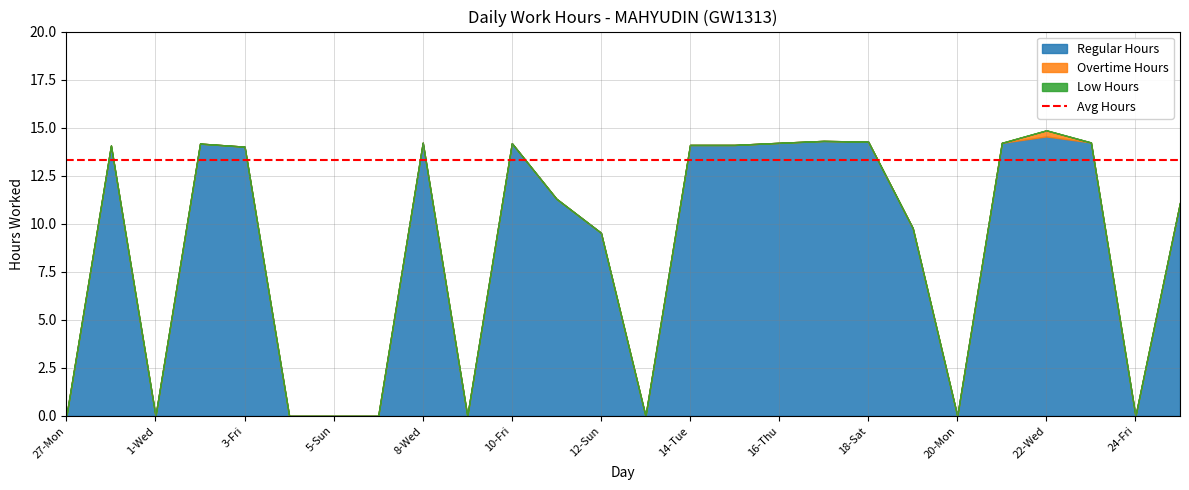

Reading left to right, list all the values displayed in this chart.

Regular Hours: 27-Mon=0.0	28-Tue=14.1	1-Wed=0.0	2-Thu=14.2	3-Fri=14.0	4-Sat=0.0	5-Sun=0.0	6-Mon=0.0	8-Wed=14.2	9-Thu=0.0	10-Fri=14.2	11-Sat=11.3	12-Sun=9.5	13-Mon=0.0	14-Tue=14.1	15-Wed=14.1	16-Thu=14.2	17-Fri=14.3	18-Sat=14.3	19-Sun=9.8	20-Mon=0.0	21-Tue=14.2	22-Wed=14.5	23-Thu=14.2	24-Fri=0.0	25-Sat=11.1
Overtime Hours: 27-Mon=0.0	28-Tue=0.0	1-Wed=0.0	2-Thu=0.0	3-Fri=0.0	4-Sat=0.0	5-Sun=0.0	6-Mon=0.0	8-Wed=0.0	9-Thu=0.0	10-Fri=0.0	11-Sat=0.0	12-Sun=0.0	13-Mon=0.0	14-Tue=0.0	15-Wed=0.0	16-Thu=0.0	17-Fri=0.0	18-Sat=0.0	19-Sun=0.0	20-Mon=0.0	21-Tue=0.0	22-Wed=0.3	23-Thu=0.0	24-Fri=0.0	25-Sat=0.0
Low Hours: 27-Mon=0.0	28-Tue=0.0	1-Wed=0.0	2-Thu=0.0	3-Fri=0.0	4-Sat=0.0	5-Sun=0.0	6-Mon=0.0	8-Wed=0.0	9-Thu=0.0	10-Fri=0.0	11-Sat=0.0	12-Sun=0.0	13-Mon=0.0	14-Tue=0.0	15-Wed=0.0	16-Thu=0.0	17-Fri=0.0	18-Sat=0.0	19-Sun=0.0	20-Mon=0.0	21-Tue=0.0	22-Wed=0.0	23-Thu=0.0	24-Fri=0.0	25-Sat=0.0